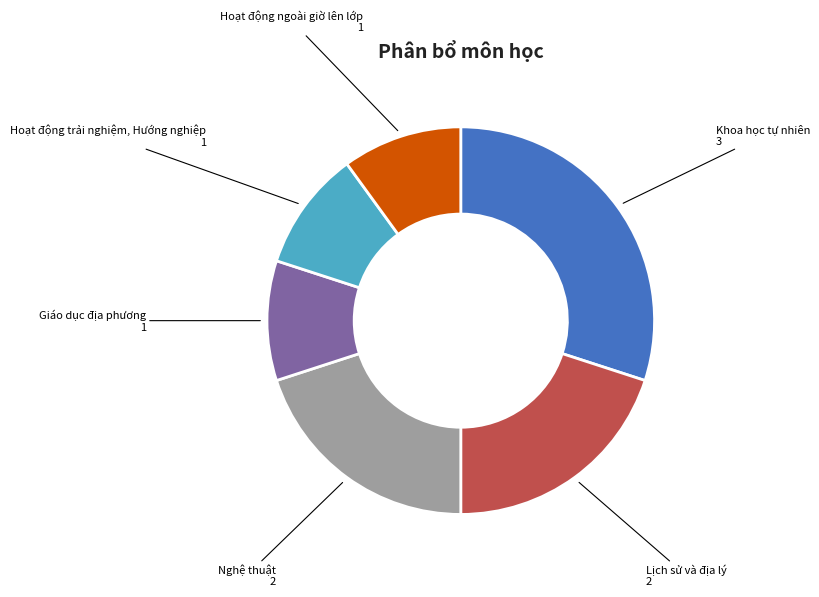

Does any single category account for the majority?

No